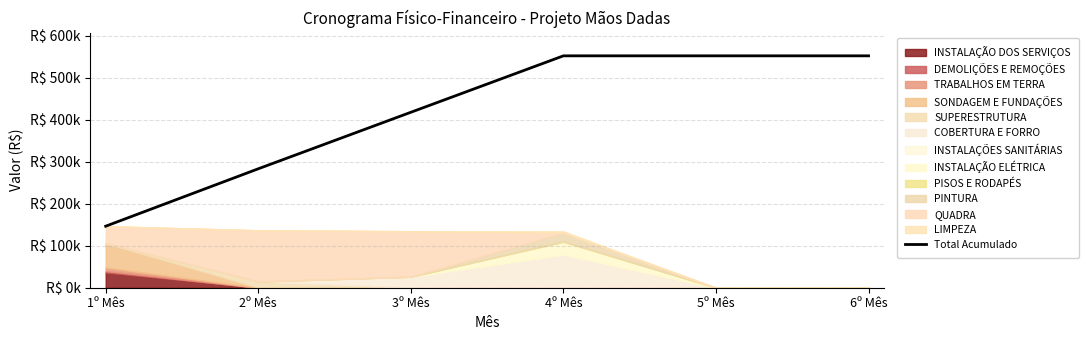

What is the difference between the second highest and second lowest values?

268810.6